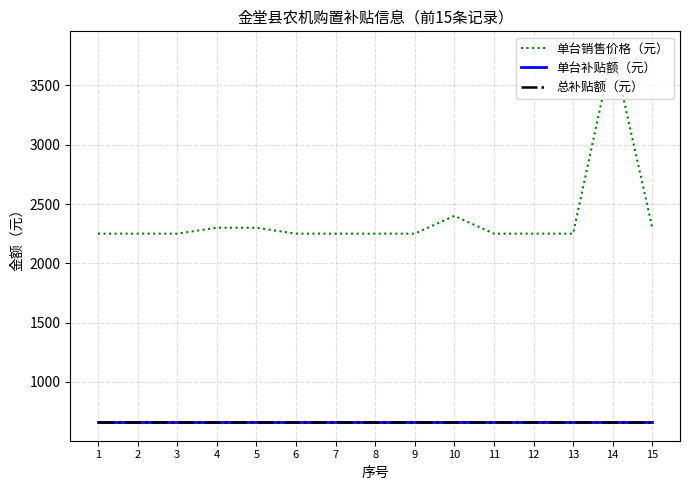

What is the difference between the maximum and minimum values in the 单台销售价格（元） series?

1550